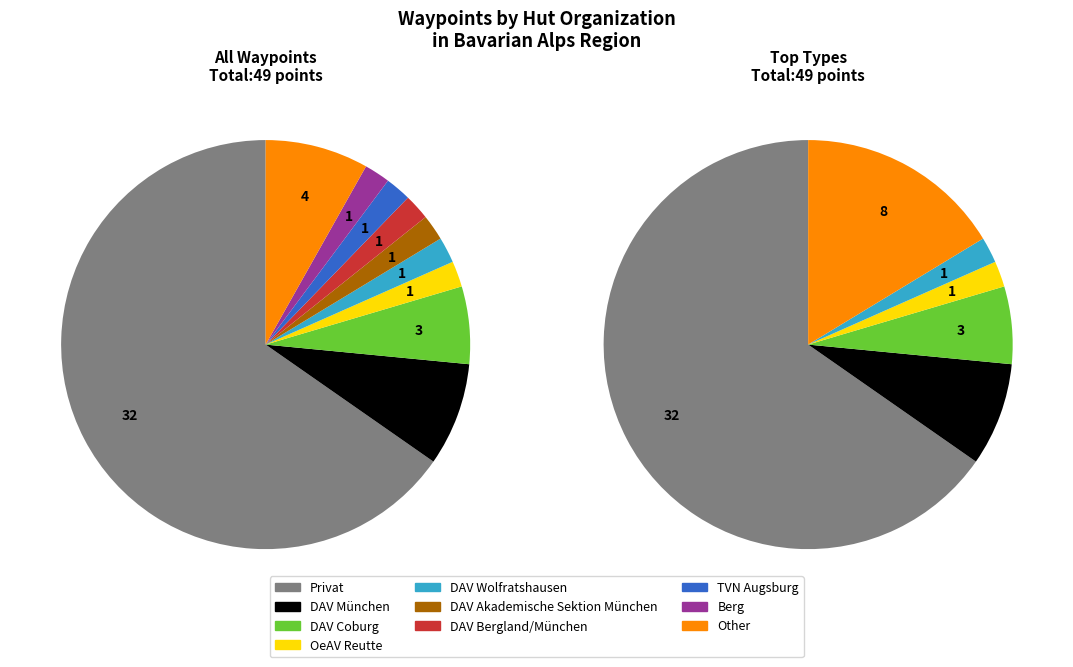

To the nearest percent, what is the combined percentage of Privat and DAV Wolfratshausen?

67%